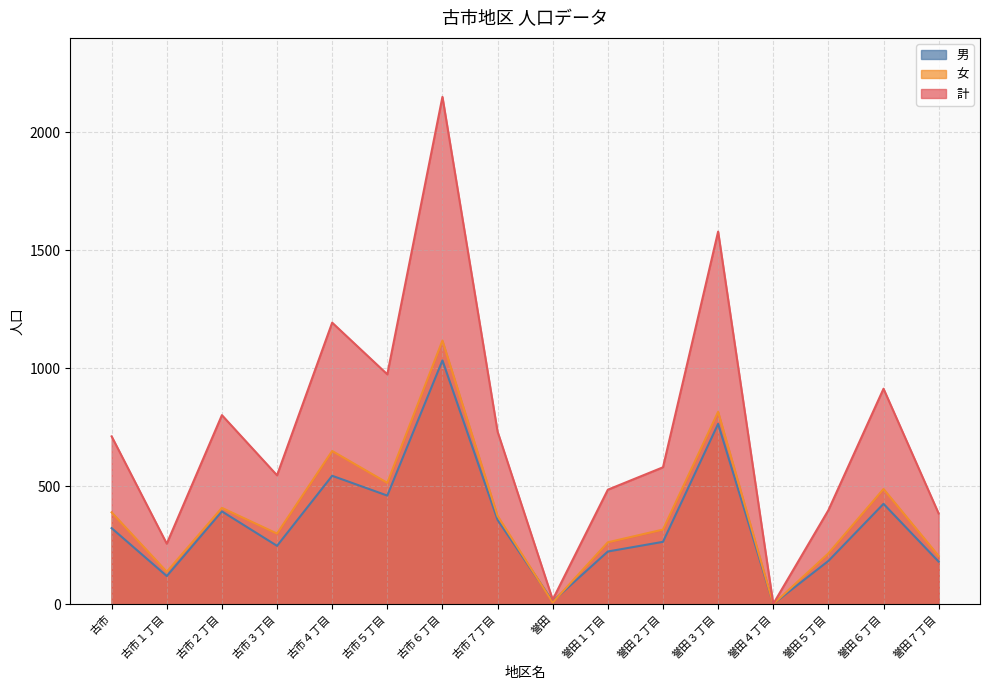

What is the label of the 5th point from the left?

古市４丁目